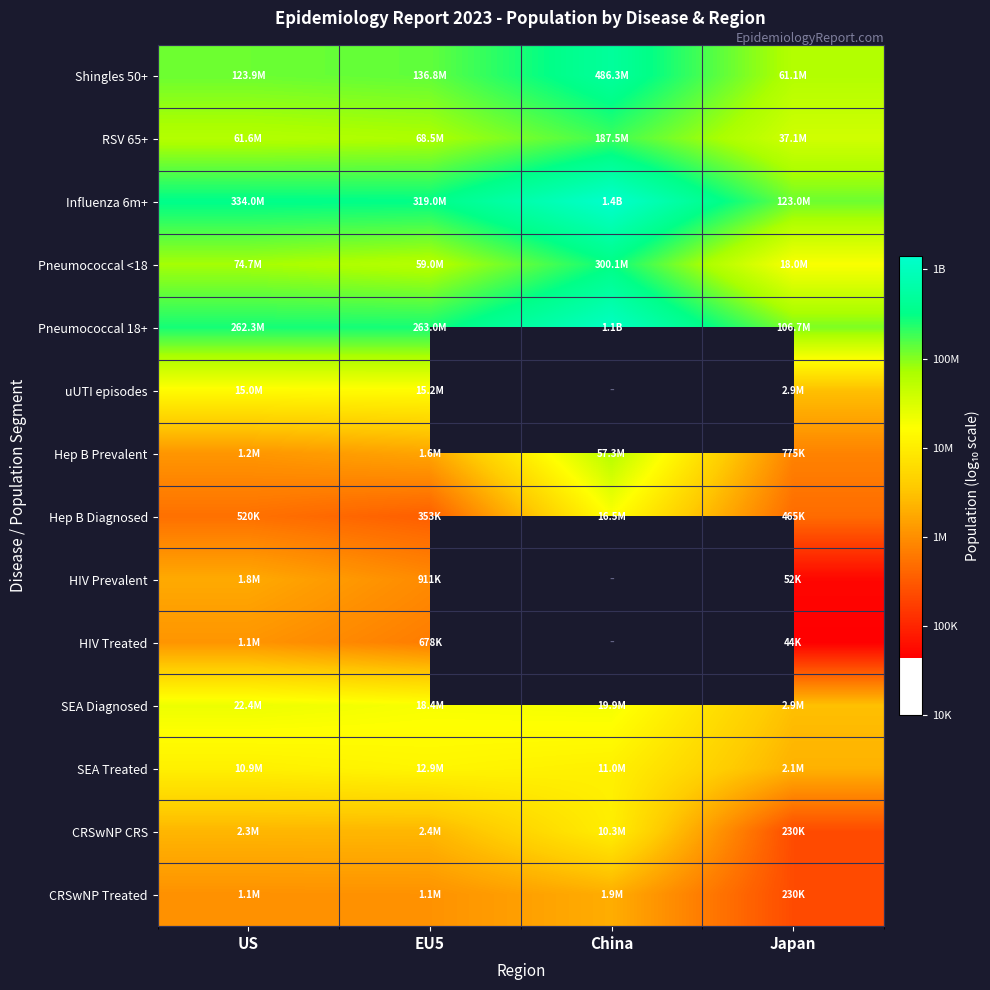

List the series in order of their peak value, lowest first.

HIV Treated, HIV Prevalent, CRSwNP Treated, CRSwNP CRS, SEA Treated, uUTI episodes, Hep B Diagnosed, SEA Diagnosed, Hep B Prevalent, RSV 65+, Pneumococcal <18, Shingles 50+, Pneumococcal 18+, Influenza 6m+